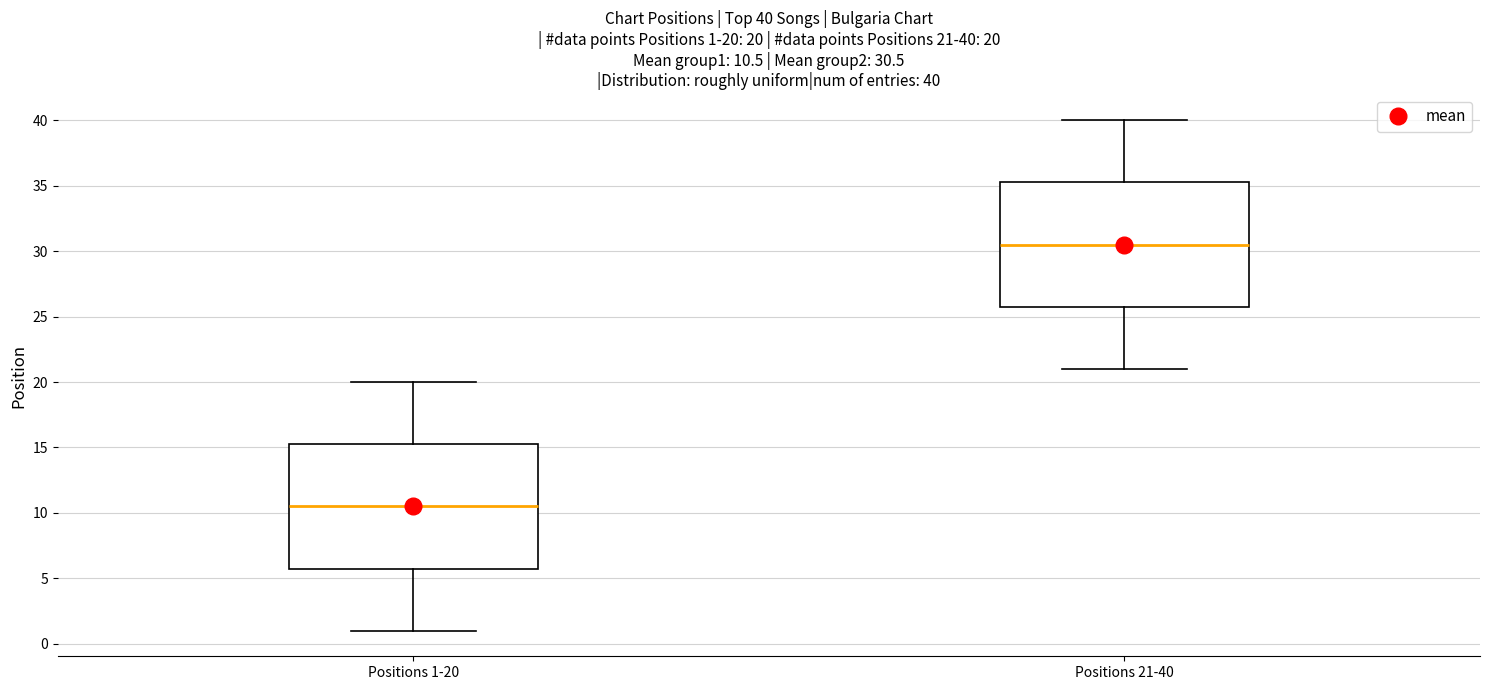

Which box has the lowest median line?

Positions 1-20